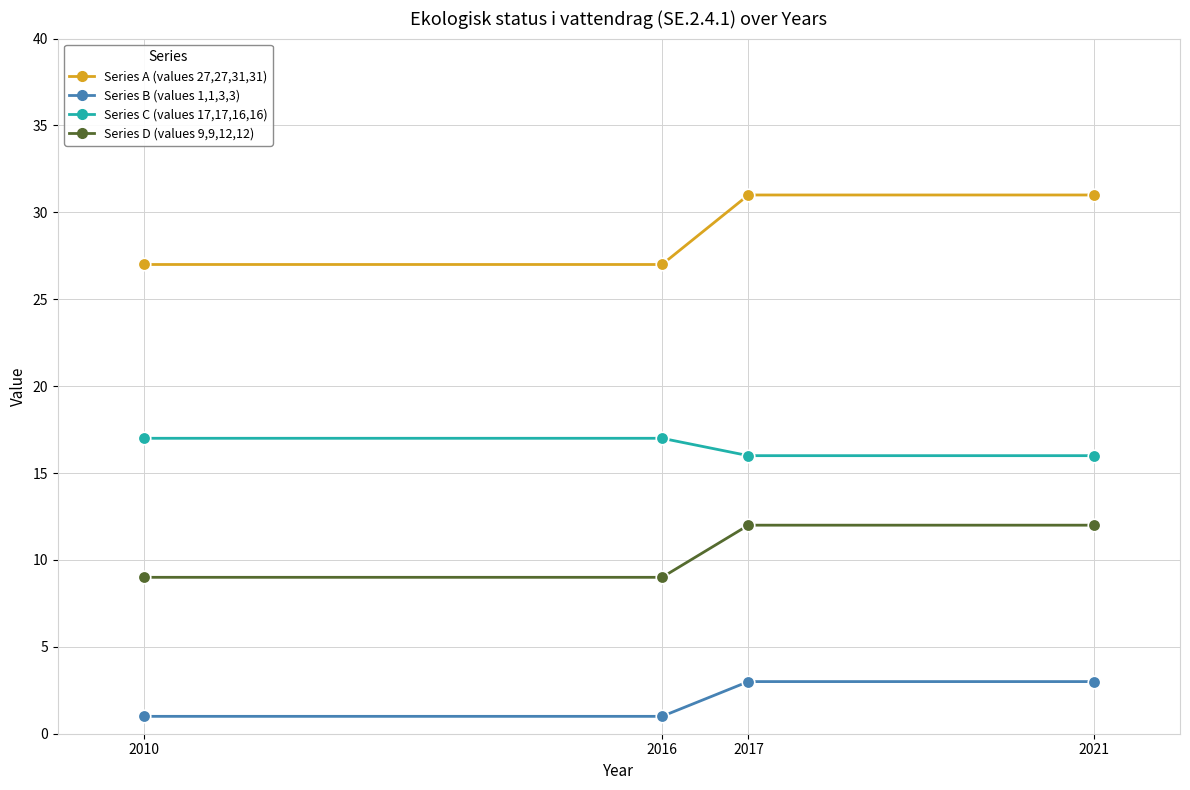

True or false: Series A (values 27,27,31,31) has a value of 31 at 2017.

True